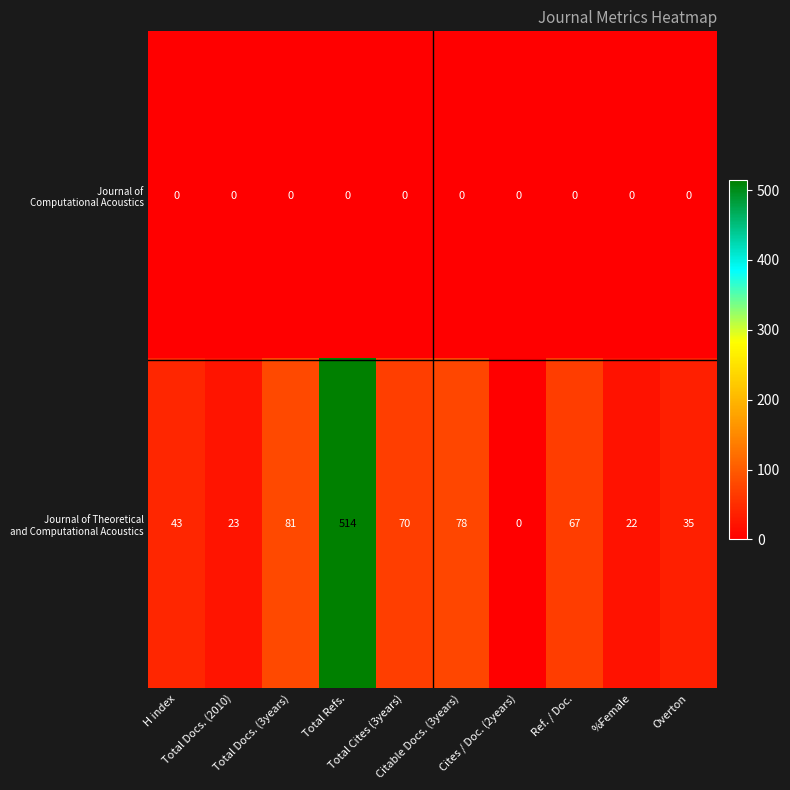

What is the greatest value displayed?

514